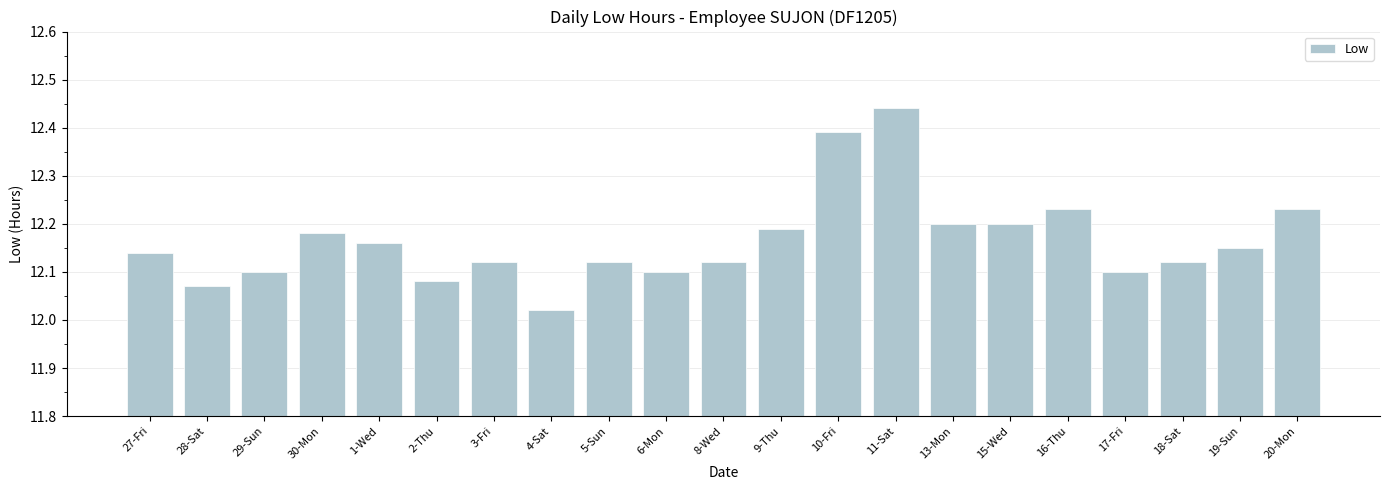

At which label is the value closest to 12?

4-Sat